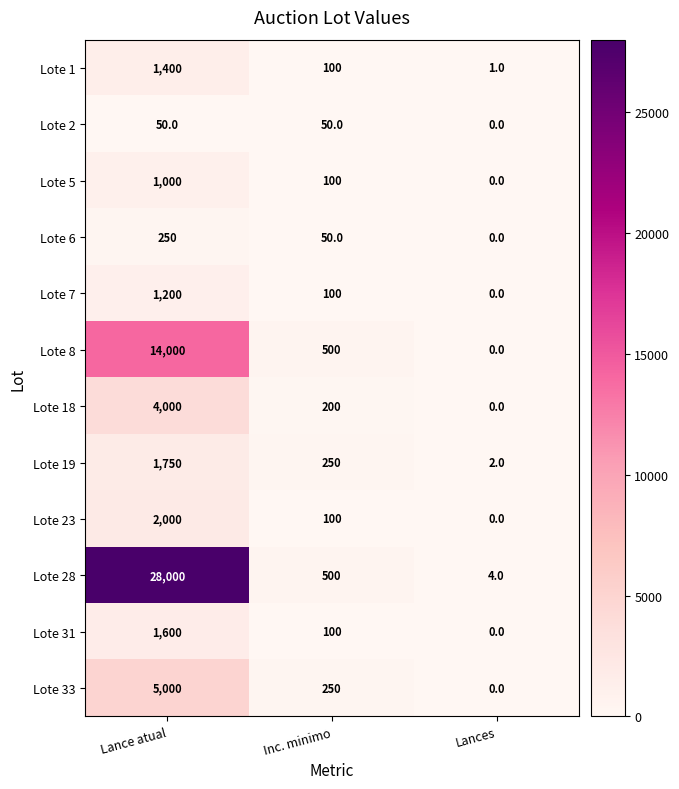

Which series has the largest total across all categories?

Lote 28